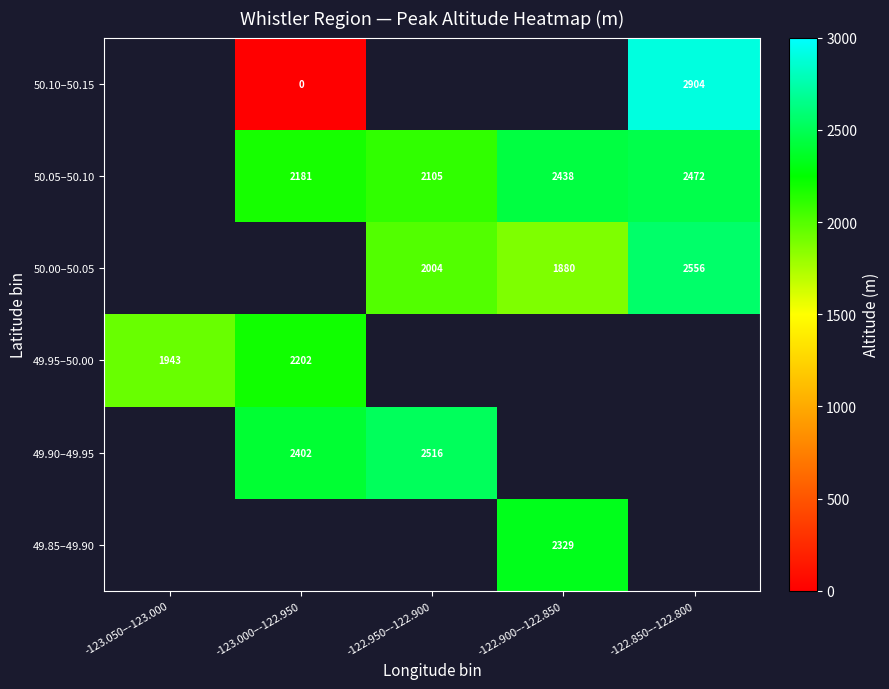

The 50.05–50.10 series shows 2105 at -122.950–-122.900. True or false?

True